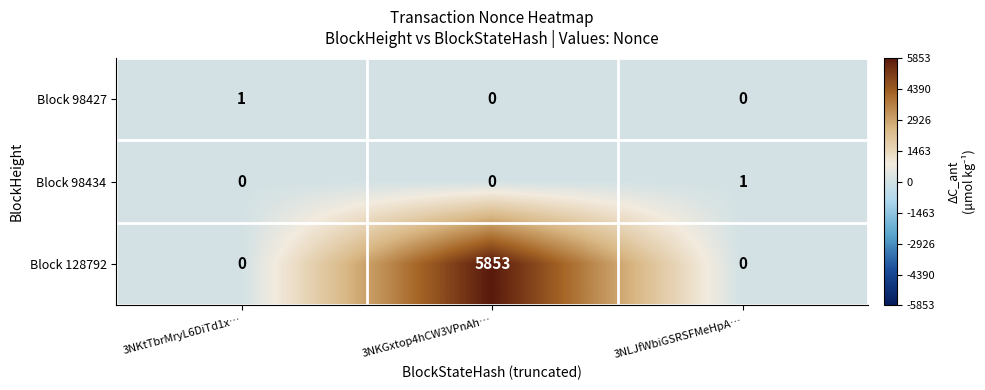

How many categories are shown in the chart?

3